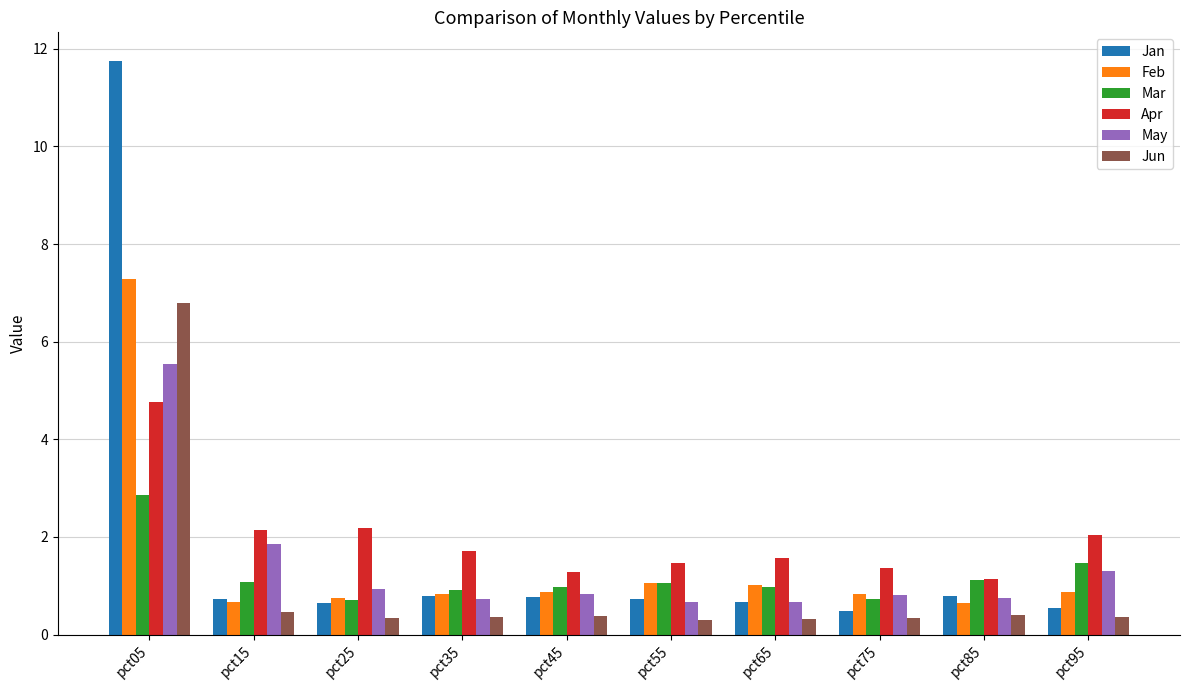

What is the value of the Apr bar at the 10th from the left?

2.0